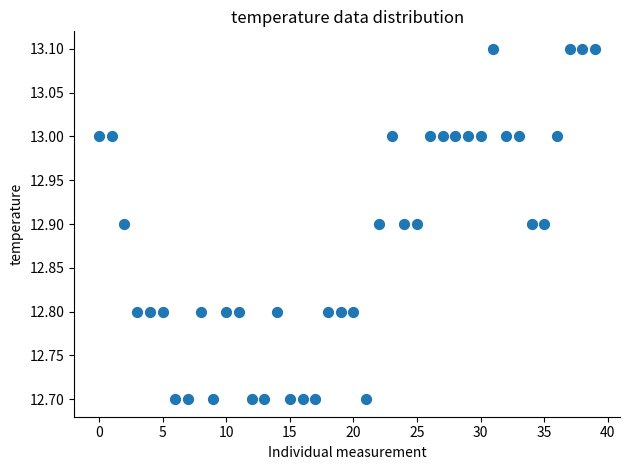

What is the range of Y values (max minus min)?

0.4